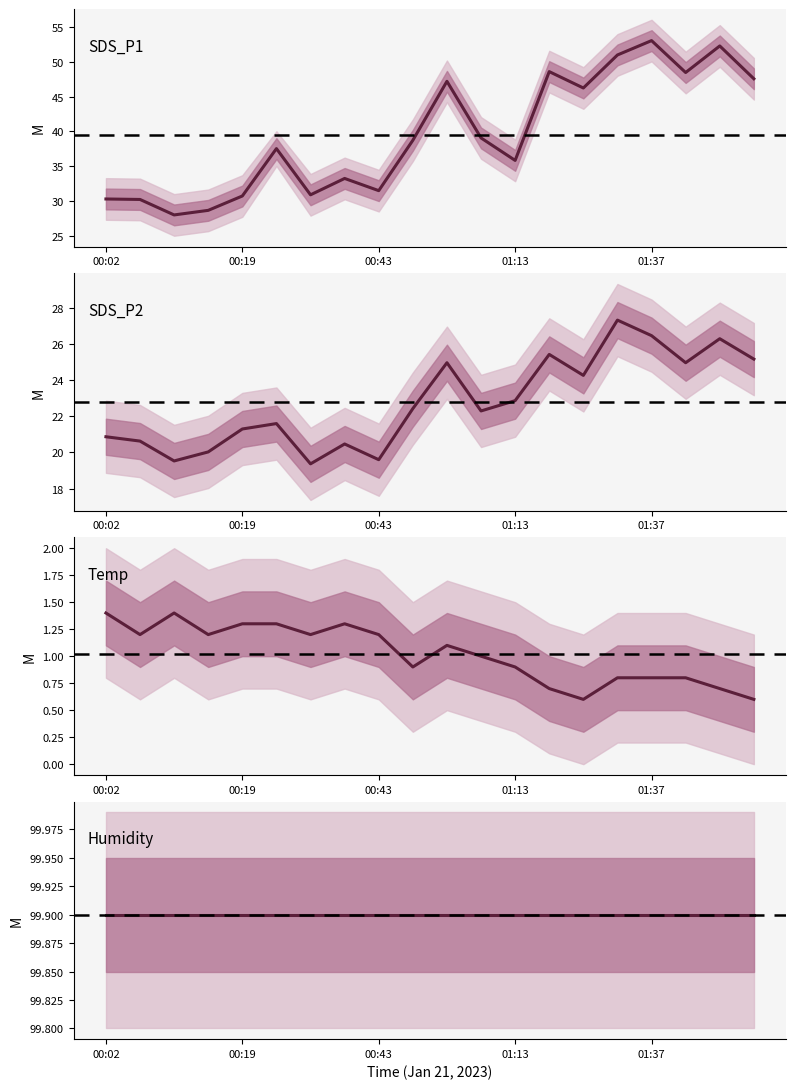

How many distinct data groups are displayed?

4